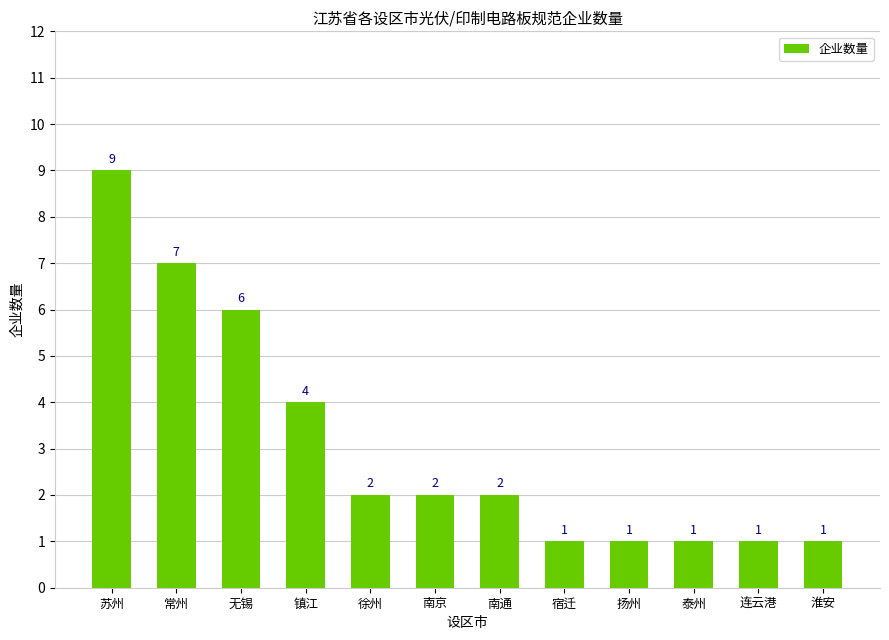

What is the difference between the second highest and minimum values?

6